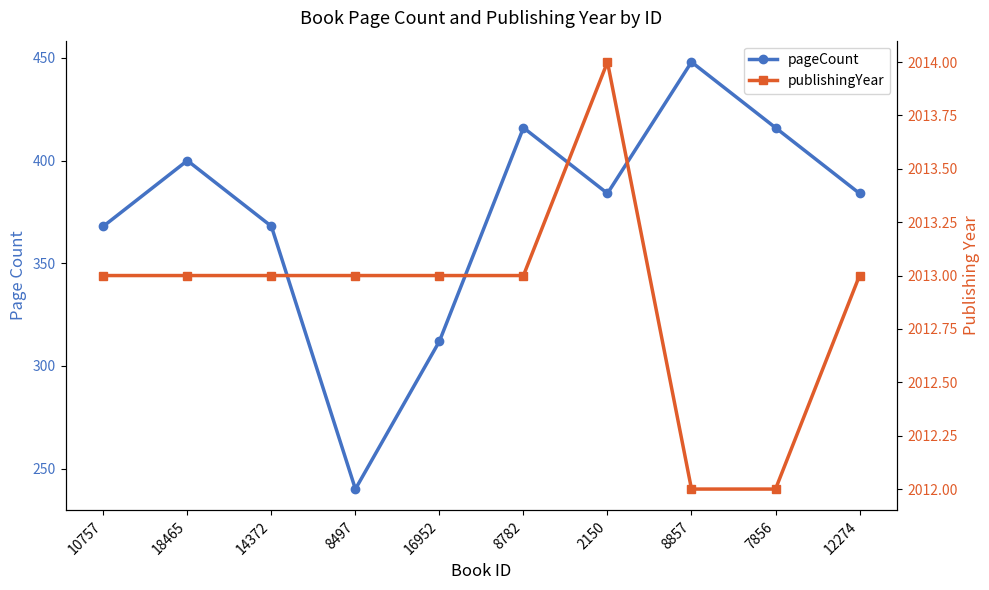

What position from the left is 8782?

6